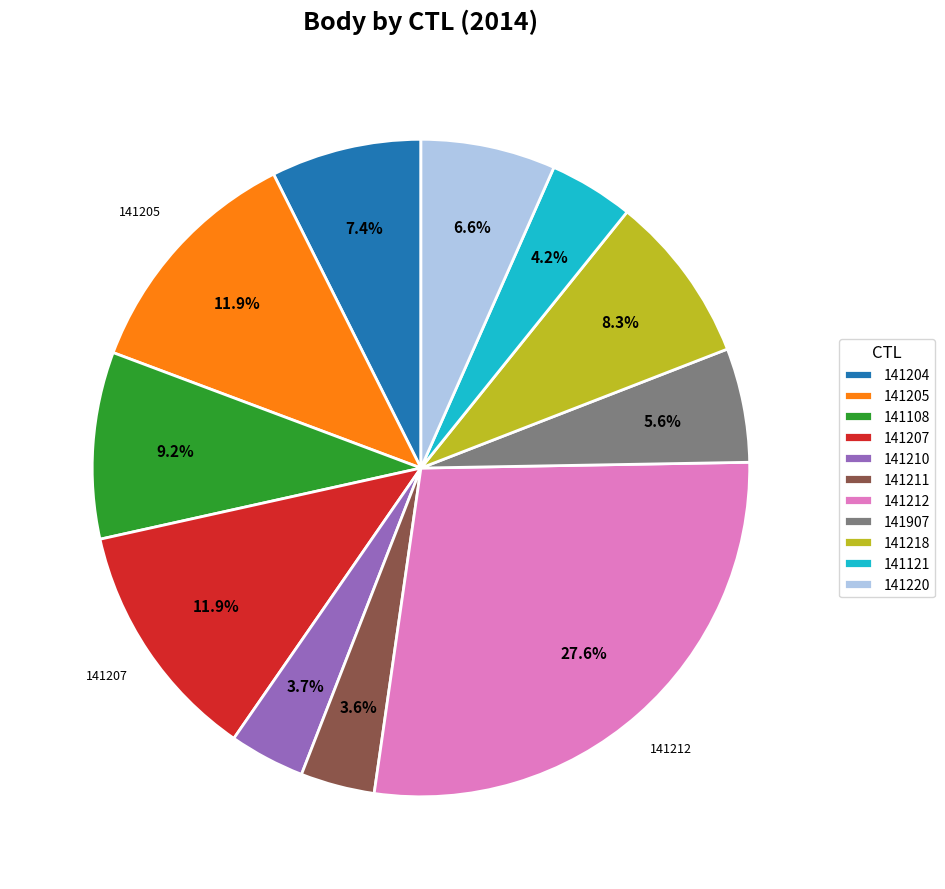

How many slices are in this pie chart?

11